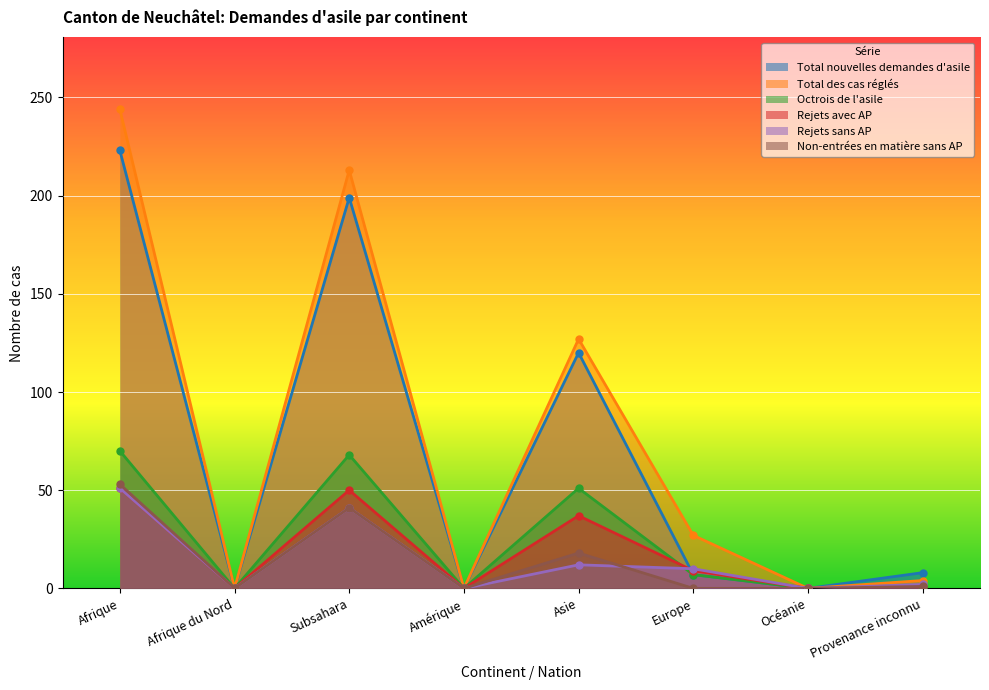

True or false: Octrois de l'asile has a value of 68 at Subsahara.

True